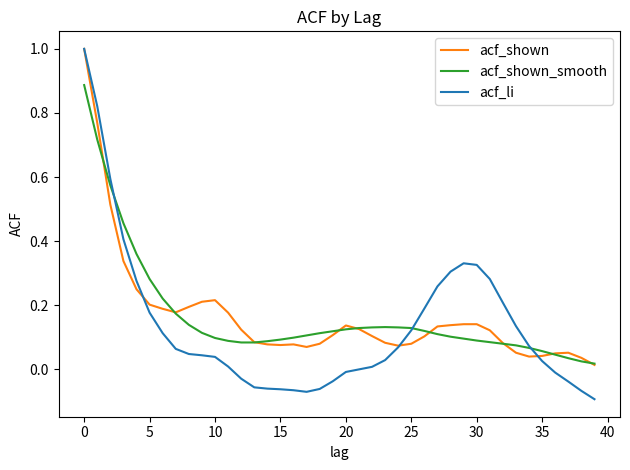

Which series has the largest range (max minus min)?

acf_li